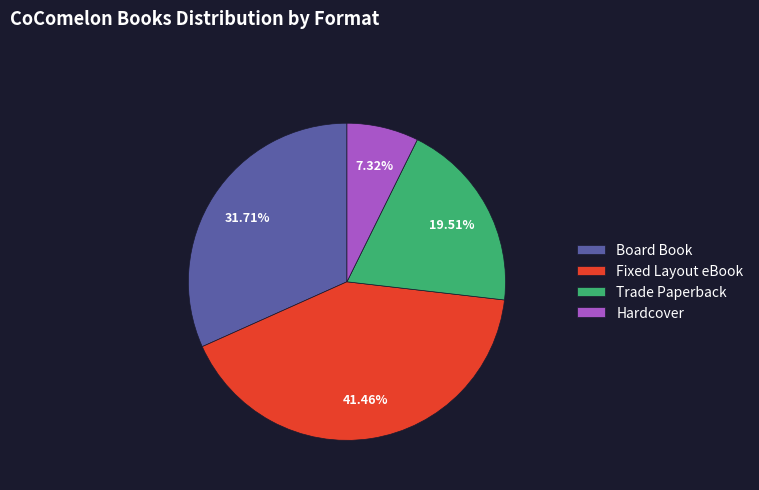

Do Trade Paperback and Hardcover together represent more than half of the pie?

No